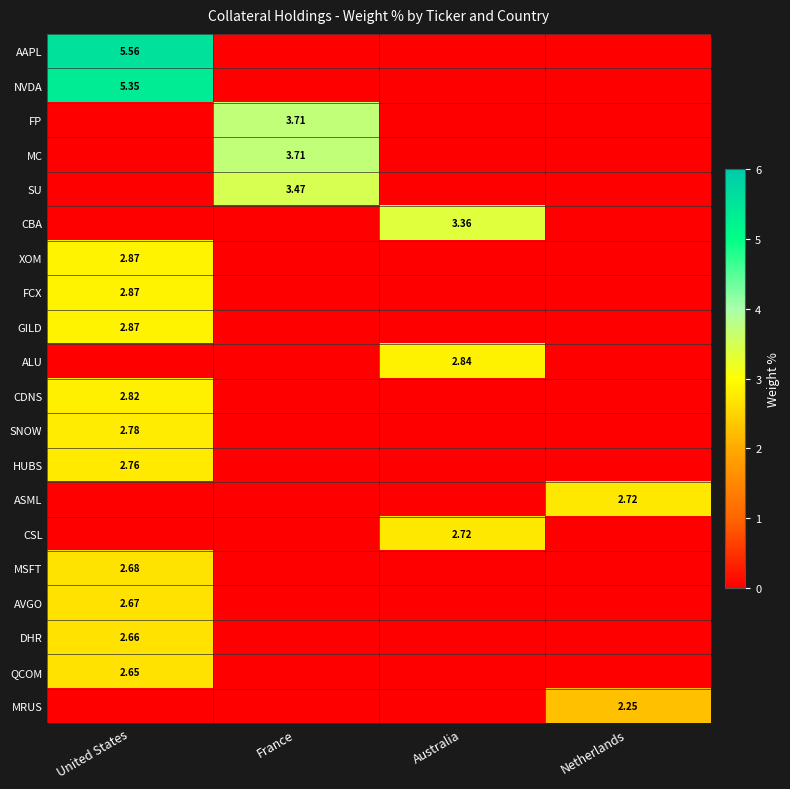

True or false: GILD has a value of 1.2 at United States.

False